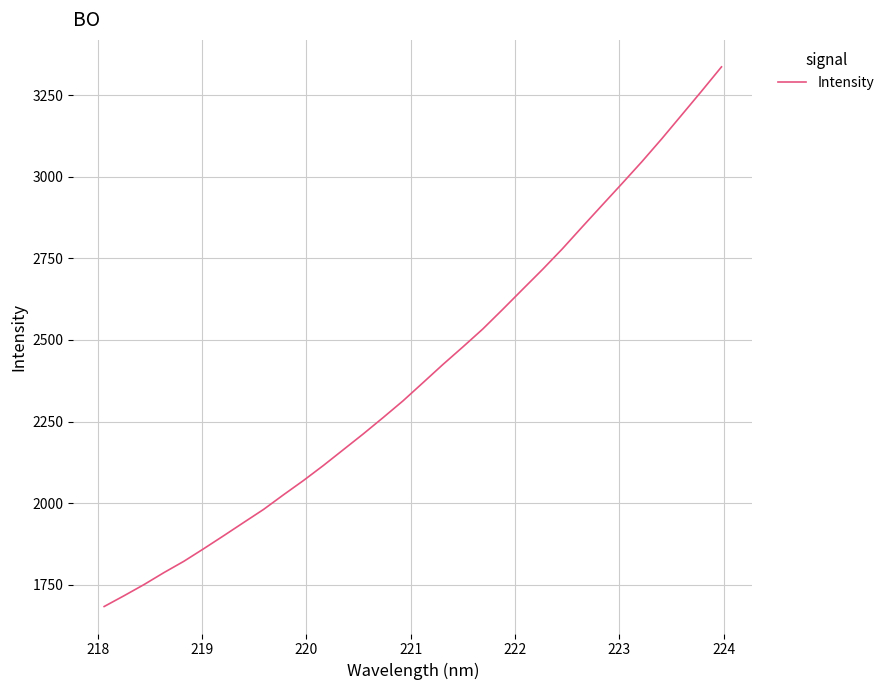

What is the difference between the maximum and minimum values?

1654.6